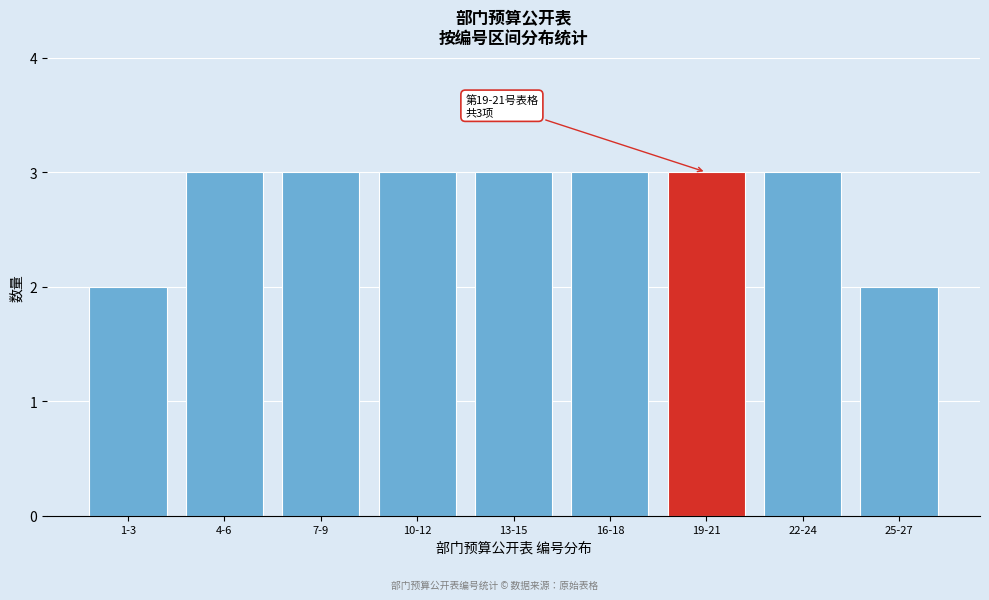

Reading right to left, transcribe all the data shown in this chart.

25-27=2	22-24=3	19-21=3	16-18=3	13-15=3	10-12=3	7-9=3	4-6=3	1-3=2